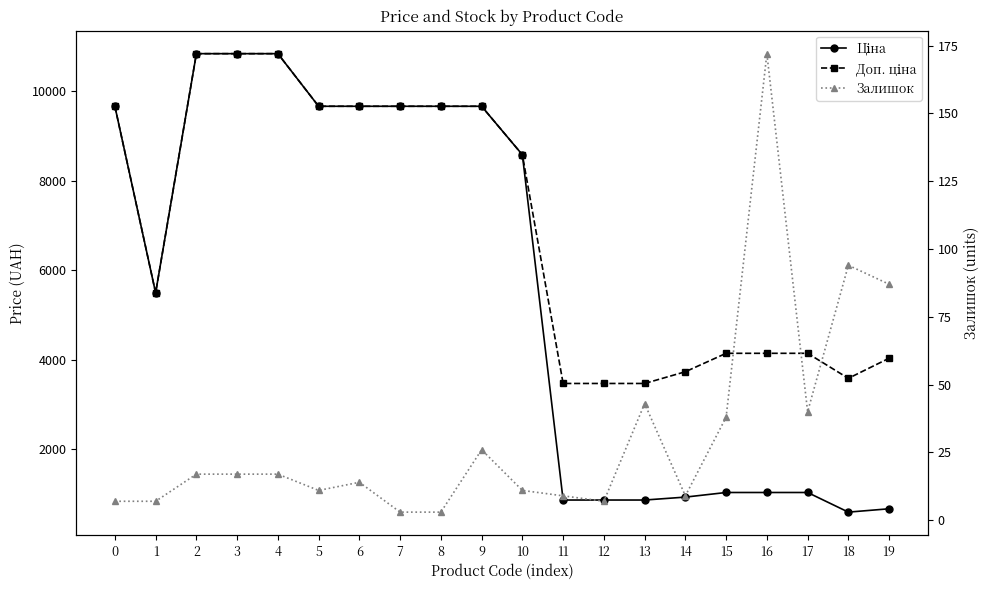

True or false: Ціна and Залишок cross at least once.

False